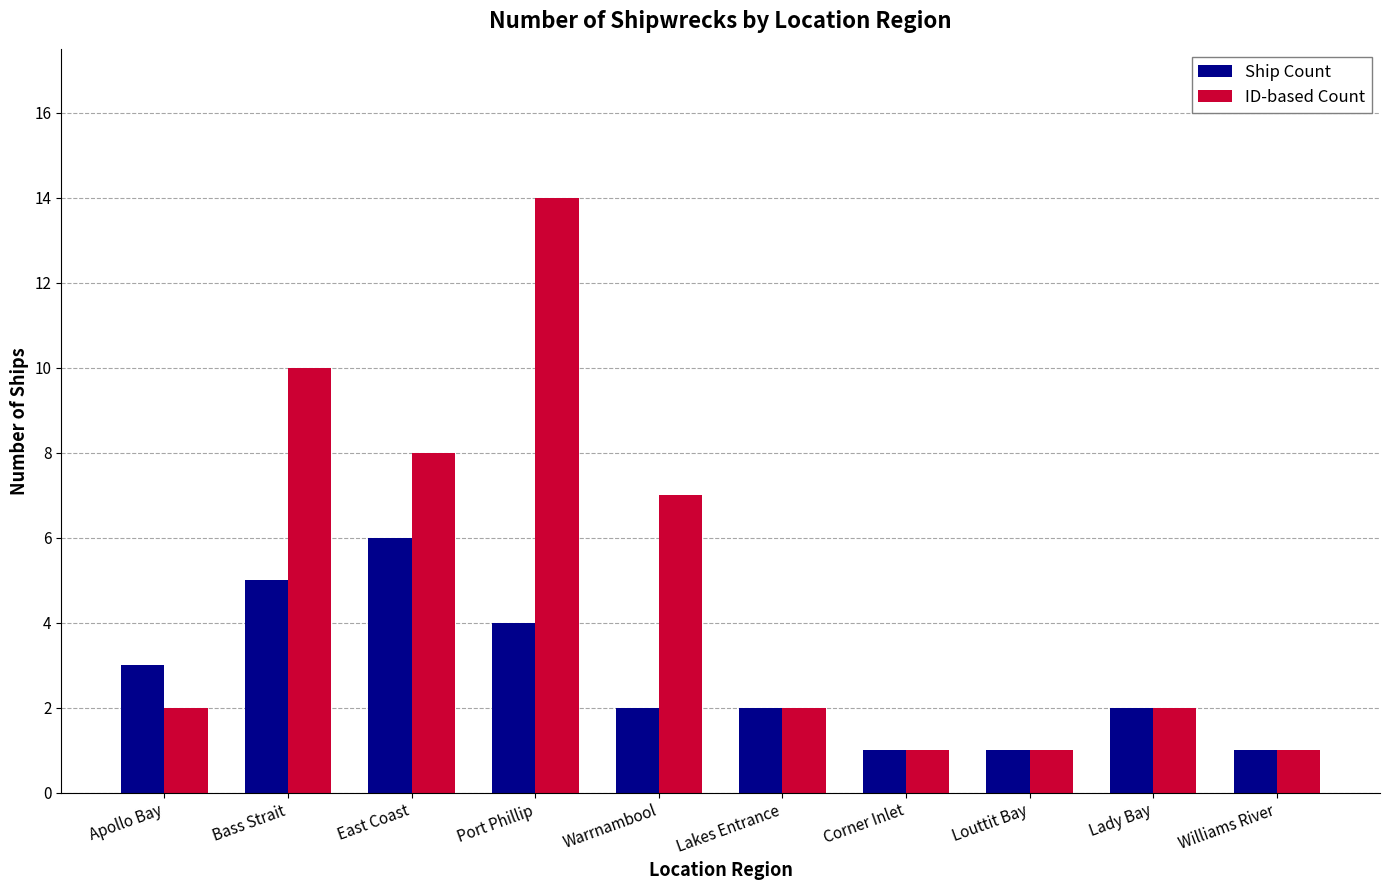

Reading left to right, transcribe all the data shown in this chart.

Ship Count: 3	5	6	4	2	2	1	1	2	1
ID-based Count: 2	10	8	14	7	2	1	1	2	1